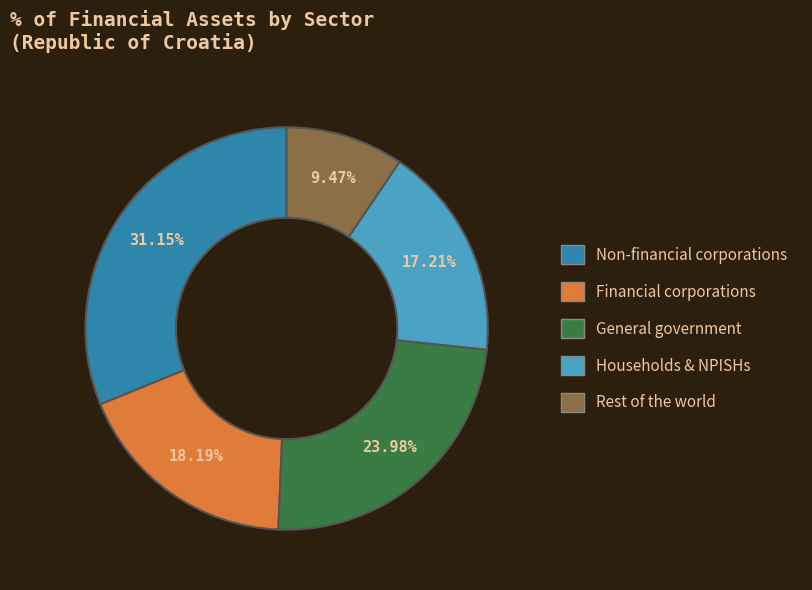

Is there a majority slice in this chart?

No